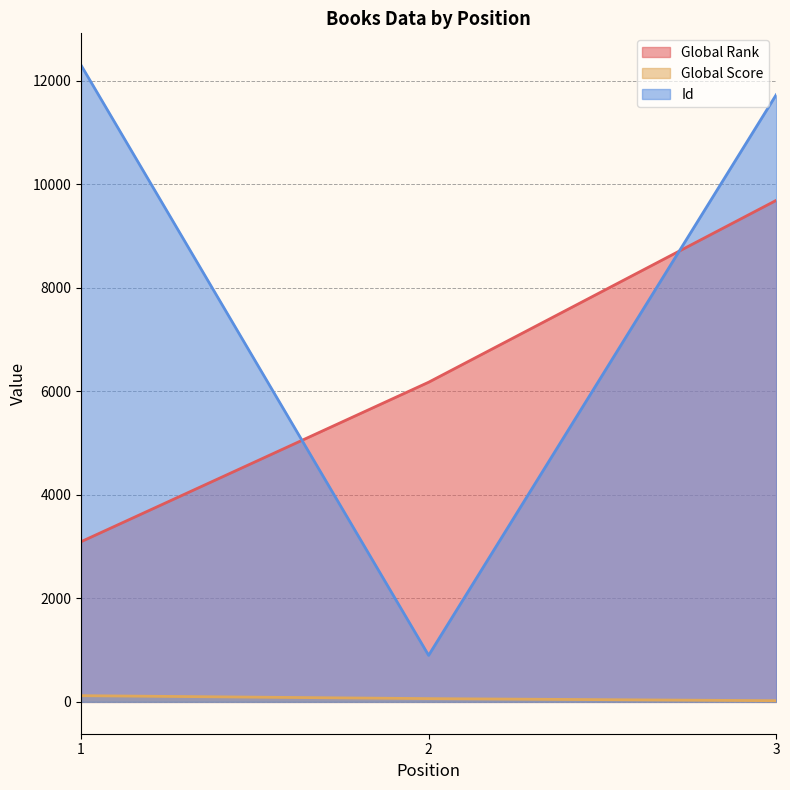

Between 2 and 3, which series saw the biggest shift?

Id